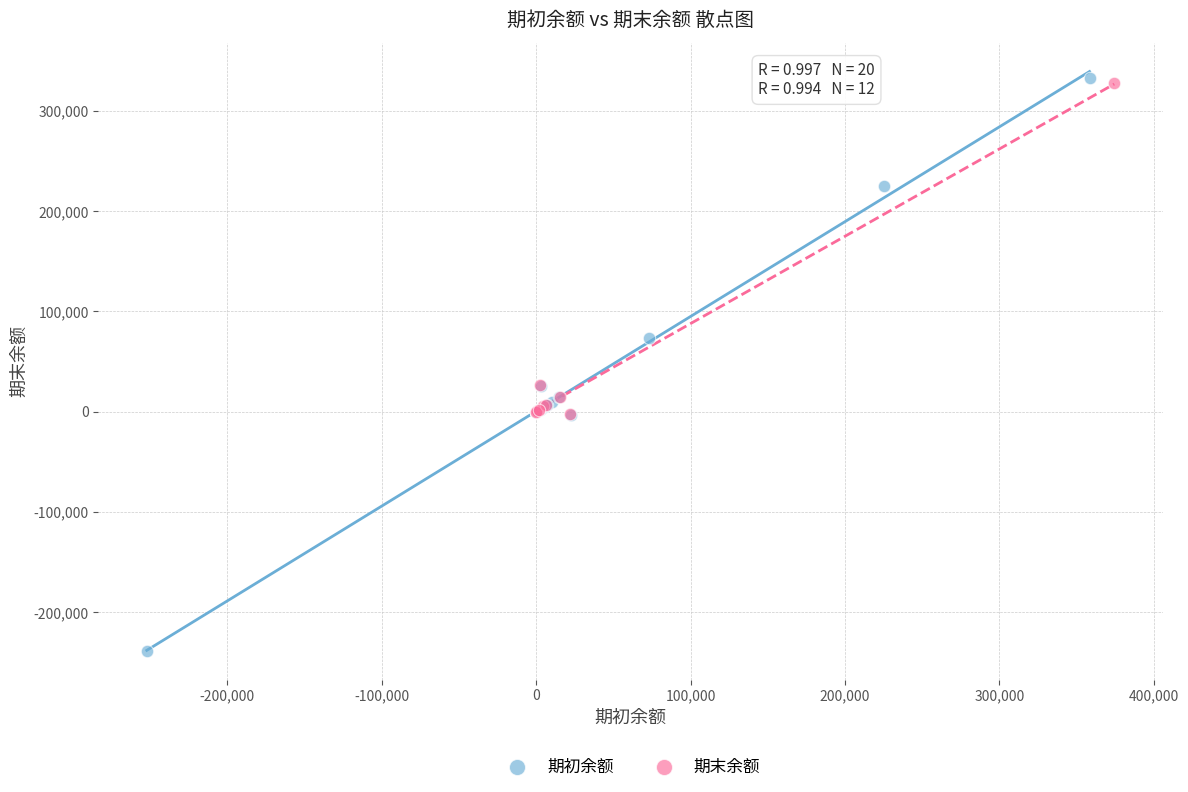

Which series has the largest Y range (max minus min)?

期初余额